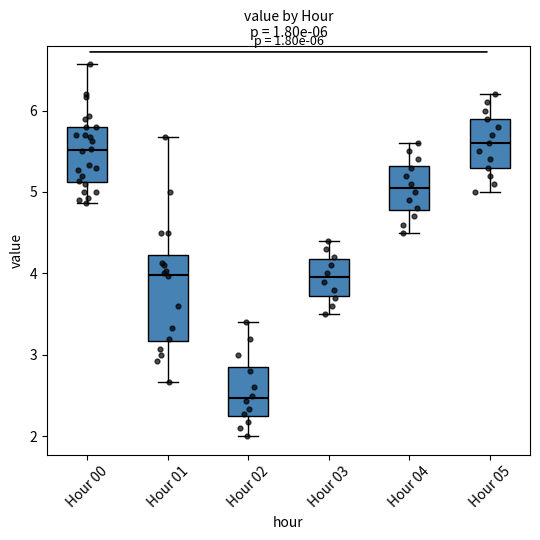

Which box is the tallest, from its lower edge to its upper edge?

Hour 01